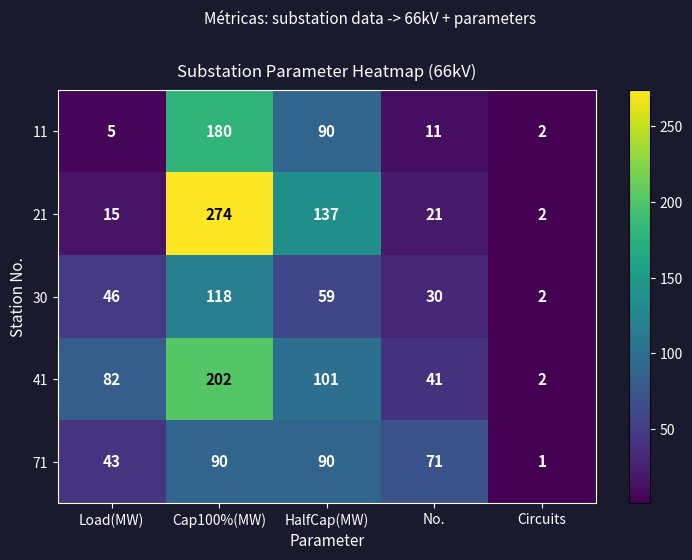

The 21 series shows 32 at No.. True or false?

False